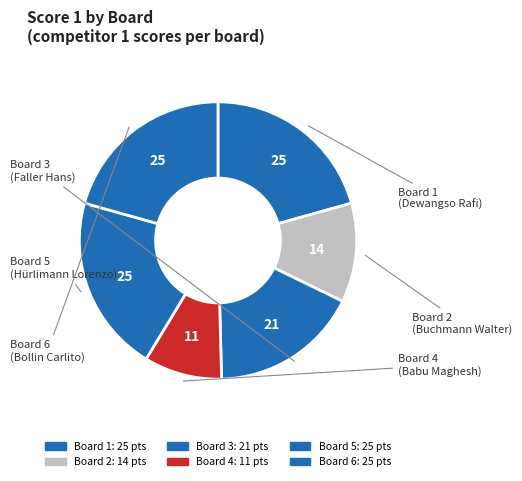

What is the change in value from Board 2 to Board 3?

+7